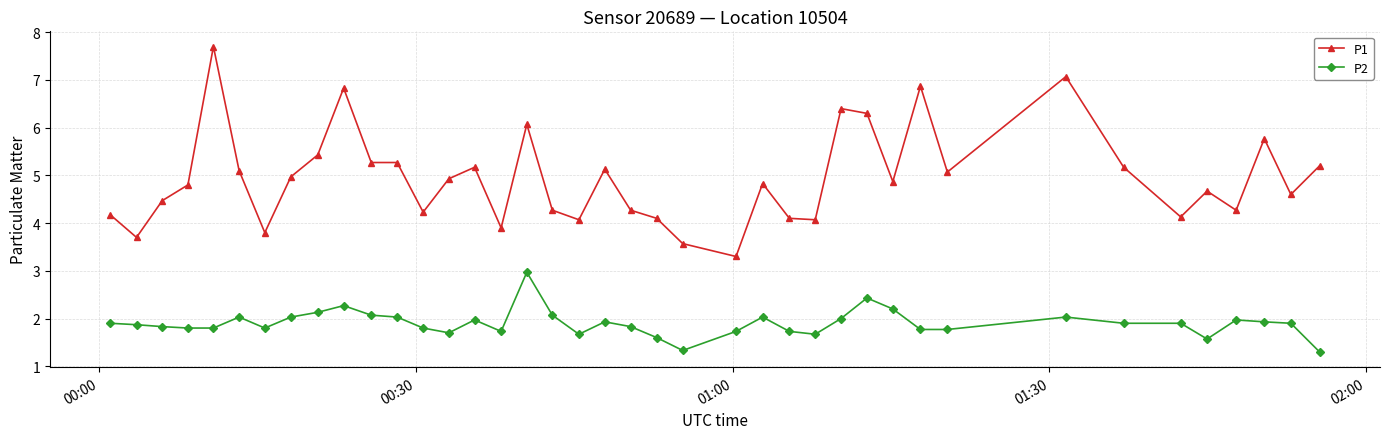

List the series in order of their peak value, lowest first.

P2, P1